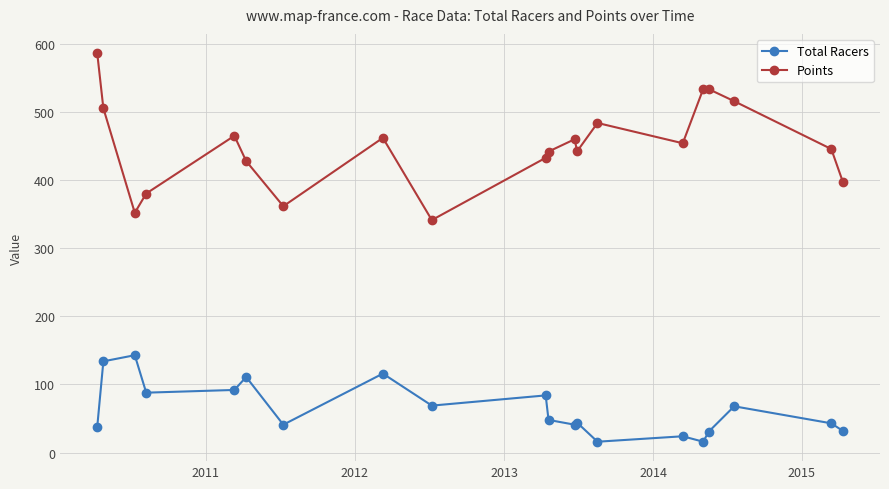

Which series has the largest total across all categories?

Points